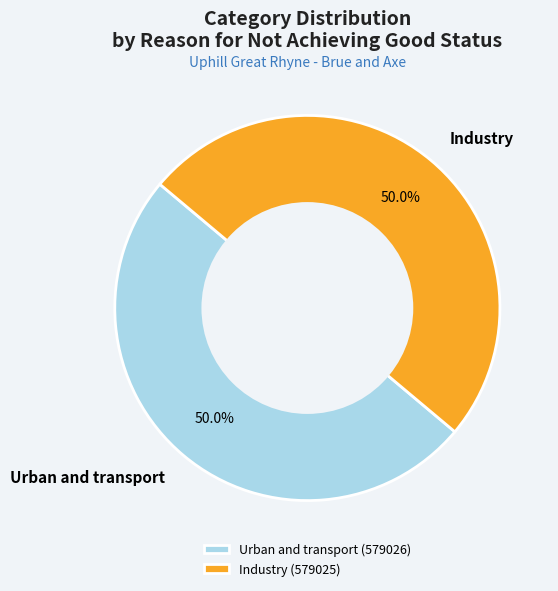

The Urban and transport slice represents 50% of the pie. True or false?

True